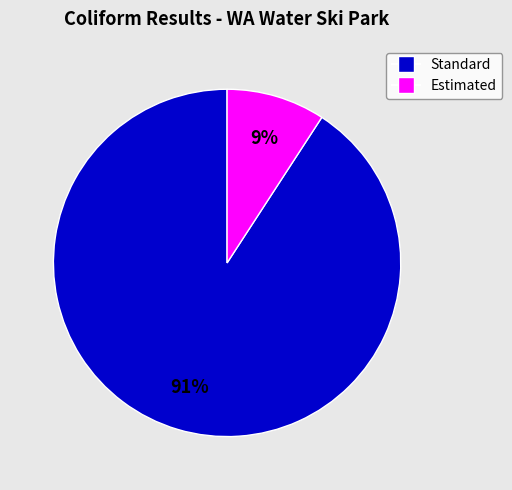

Do Estimated and Standard together represent more than half of the pie?

Yes